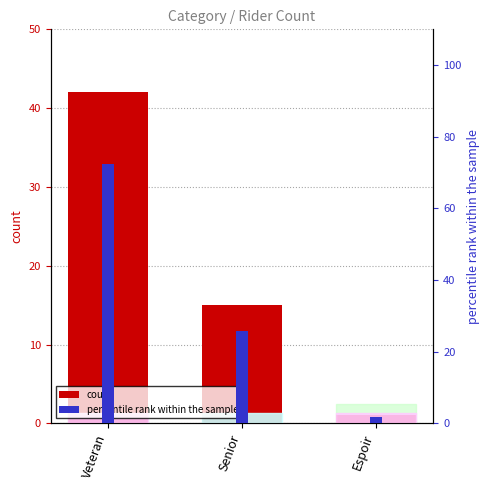

Which series has the largest total across all categories?

percentile rank within the sample